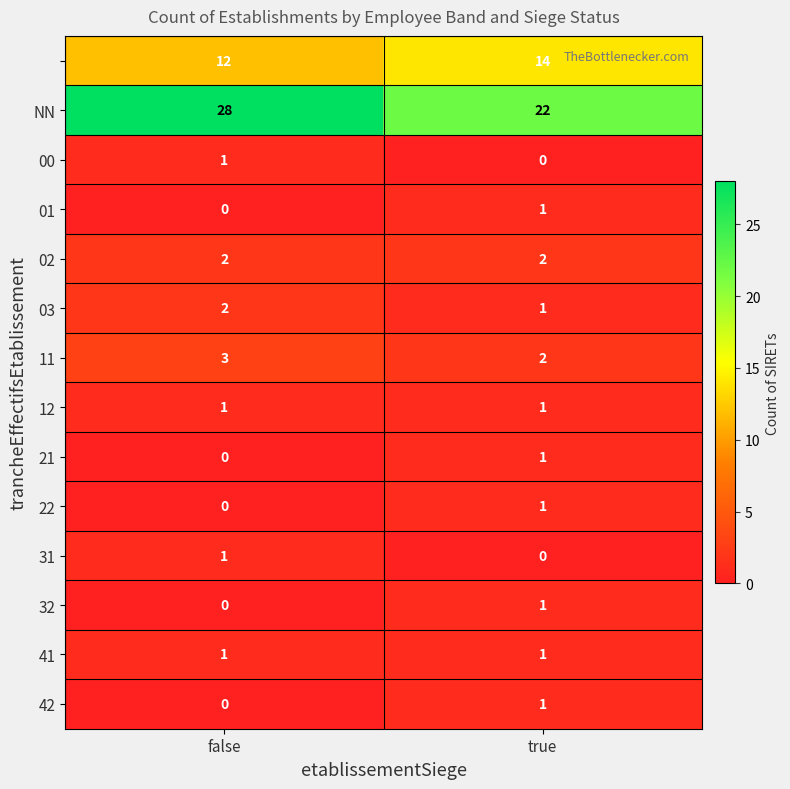

Count the number of categories in the chart.

2